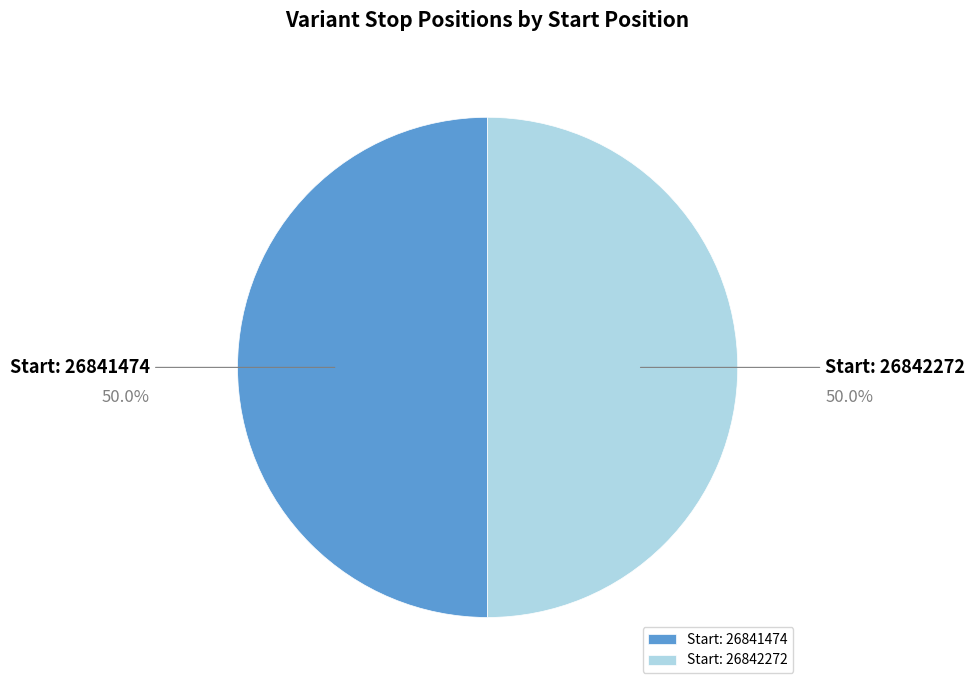

How many segments does this pie chart have?

2